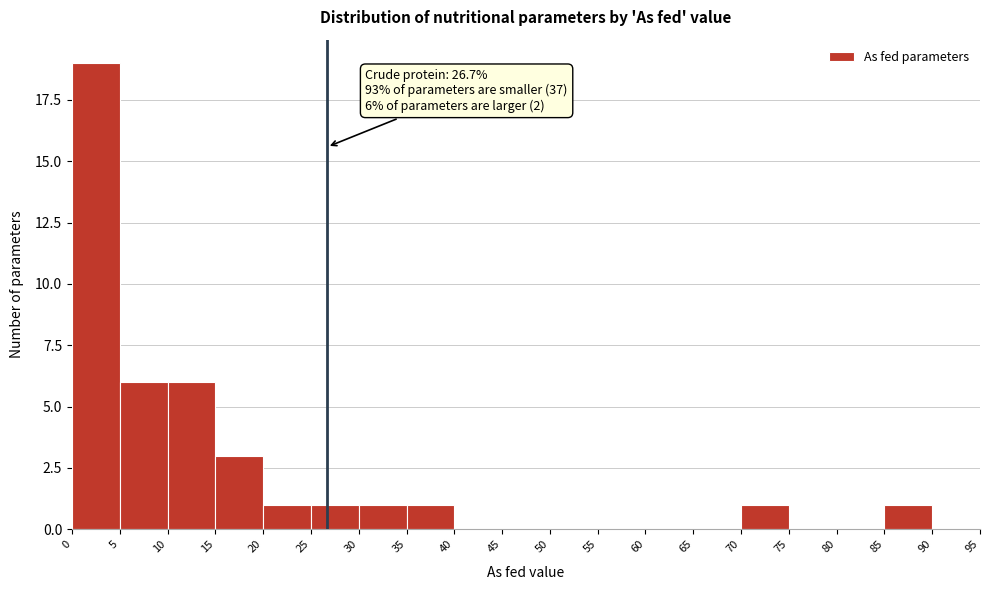

Which range on the x-axis has the tallest bar?

0 to 5